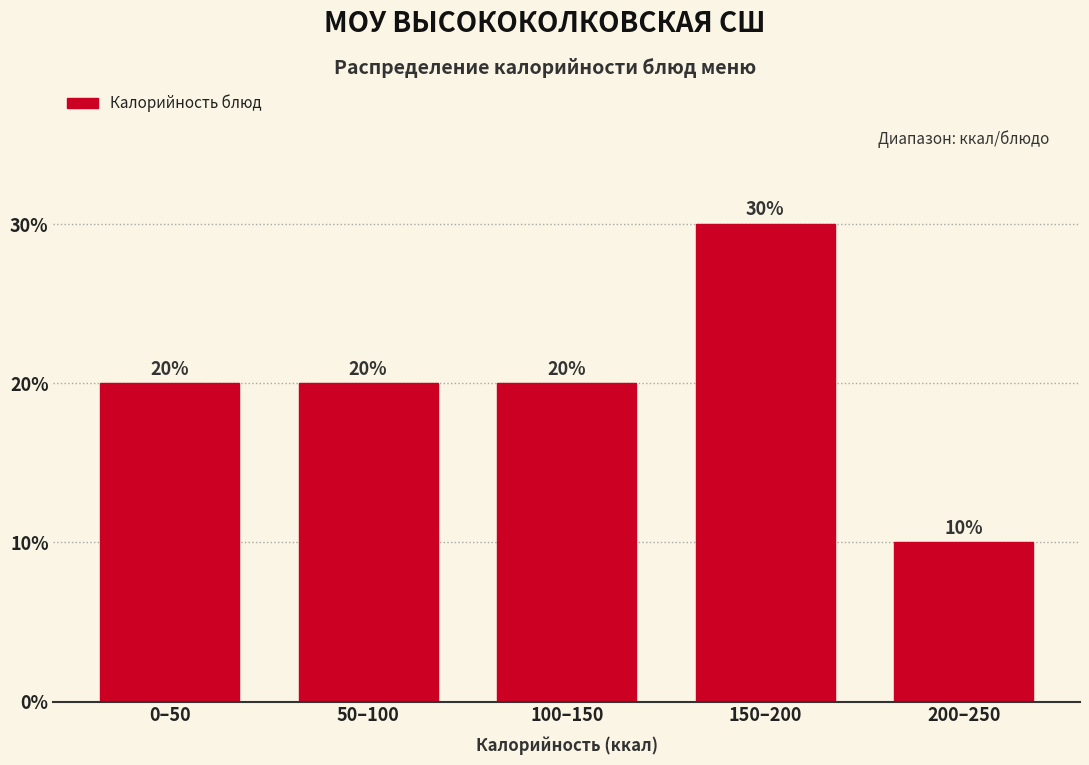

Reading left to right, list all the values displayed in this chart.

0–50=20	50–100=20	100–150=20	150–200=30	200–250=10